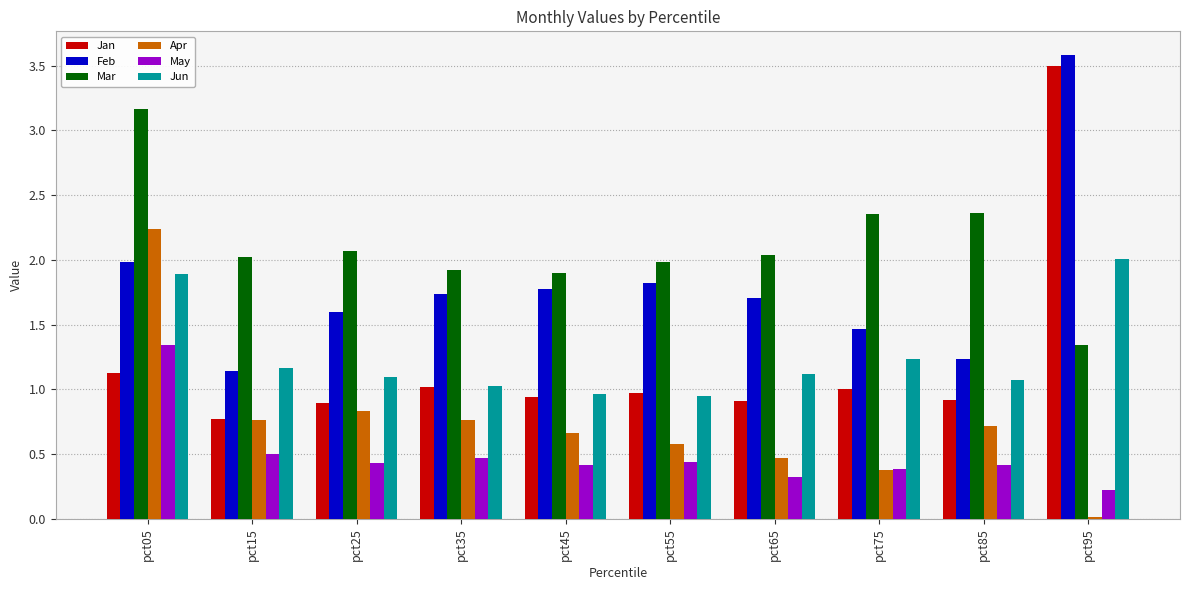

At how many categories does at least one series exceed 2?

7